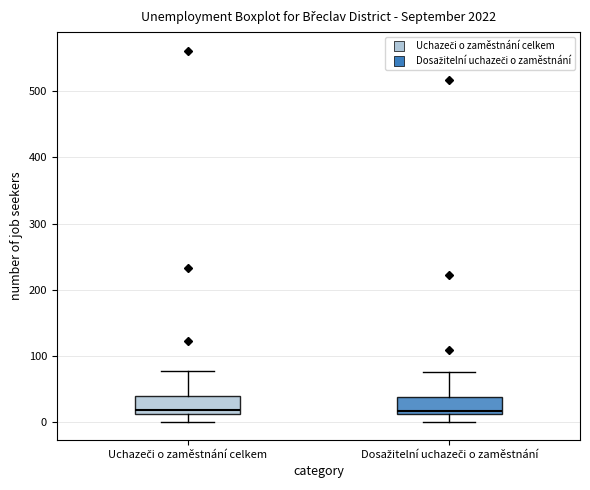

Reading left to right, transcribe this box plot: for each box, give where its median line is, the range the box spans, and where its two whiskers end, as read against the y-axis. The values are not printed on the chart, so give them approximately, as read against the axis.

Uchazeči o zaměstnání celkem: median 20, box 10 to 40, whiskers 0 to 80
Dosažitelní uchazeči o zaměstnání: median 20, box 10 to 40, whiskers 0 to 80